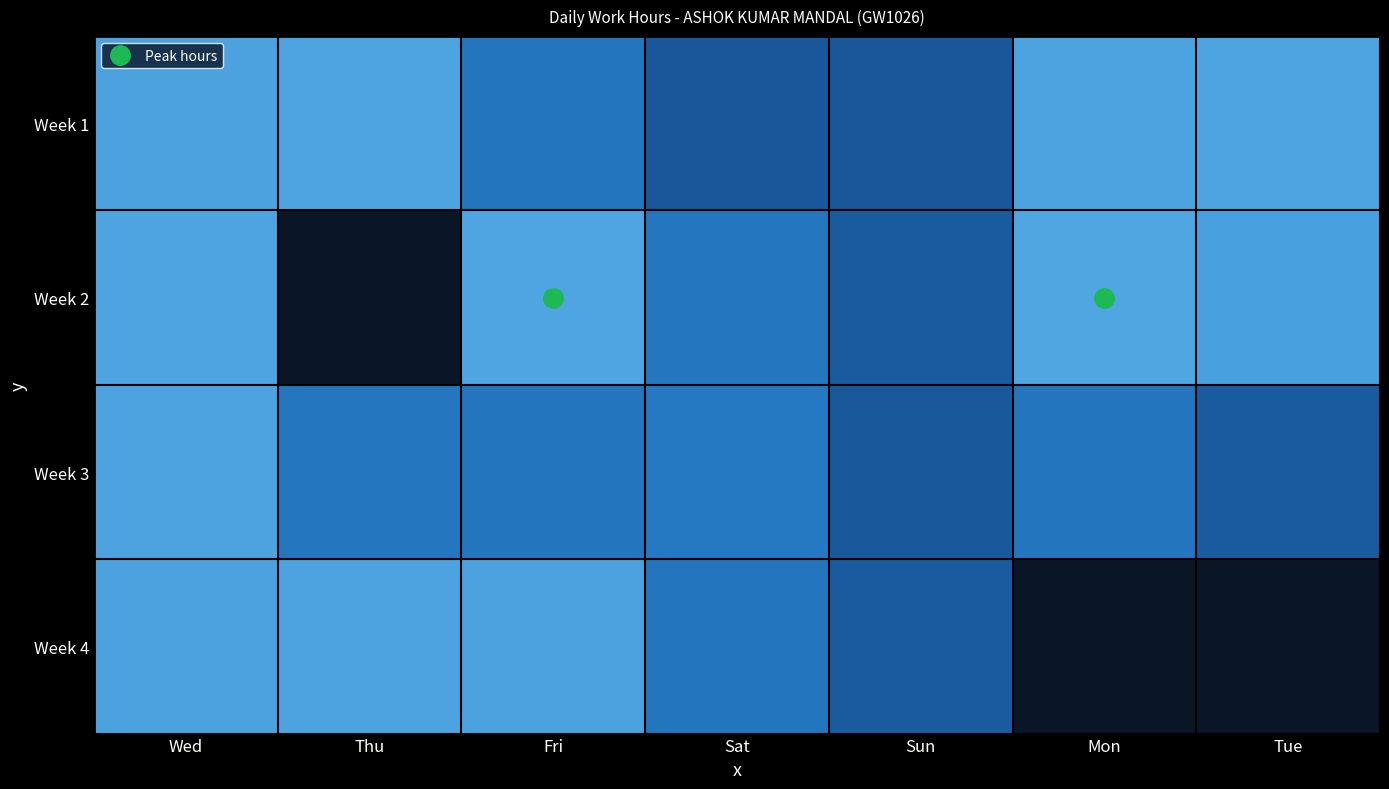

How many data points in Week 4 are less than 14?

2